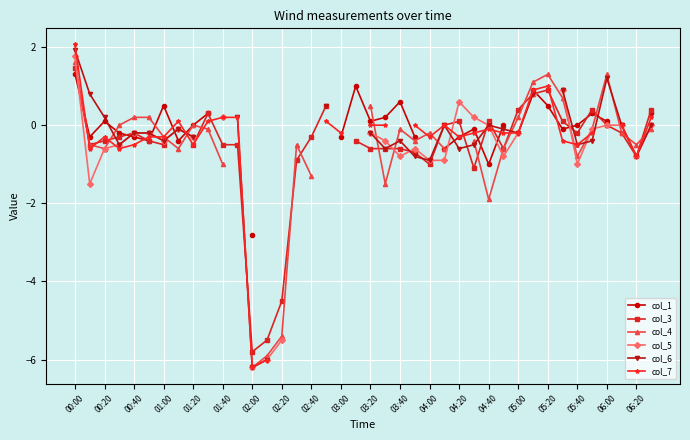

What is the difference between the maximum and minimum values in the col_6 series?

8.1